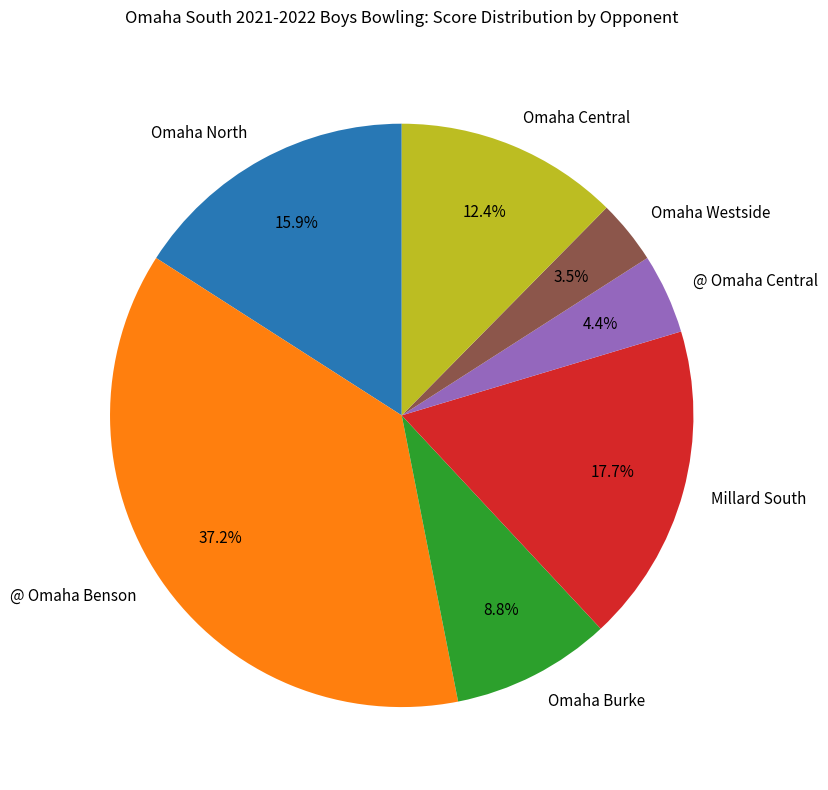

Do Omaha Westside and Omaha Burke together represent more than half of the pie?

No